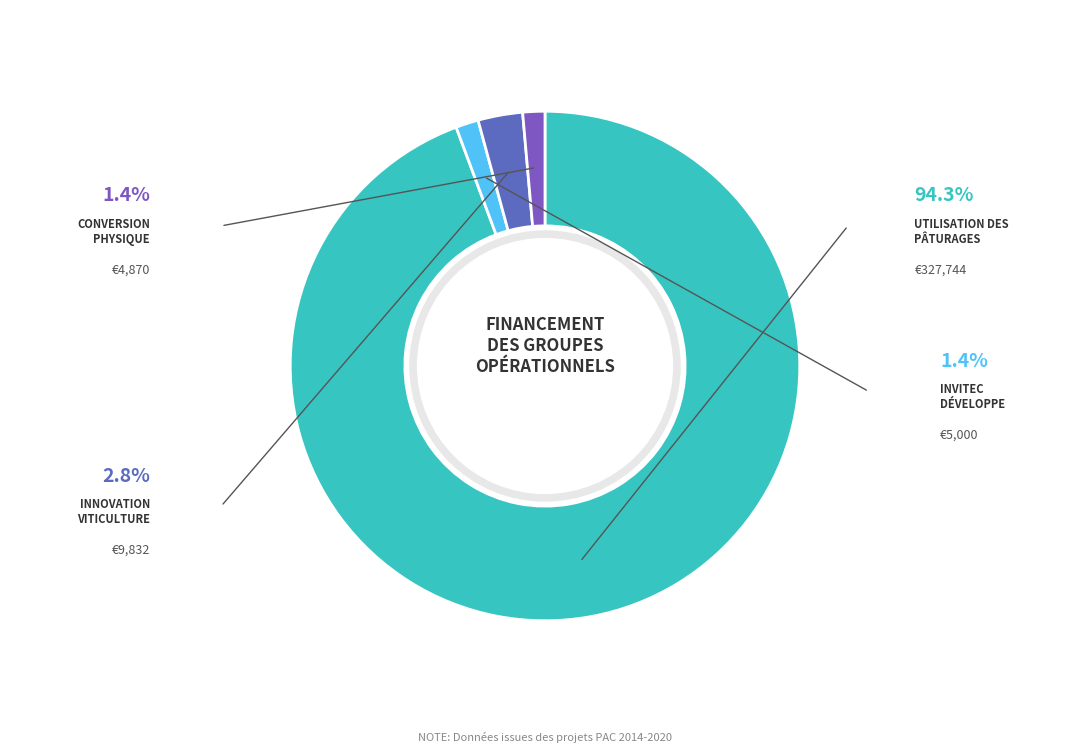

Count the number of slices in the pie.

4